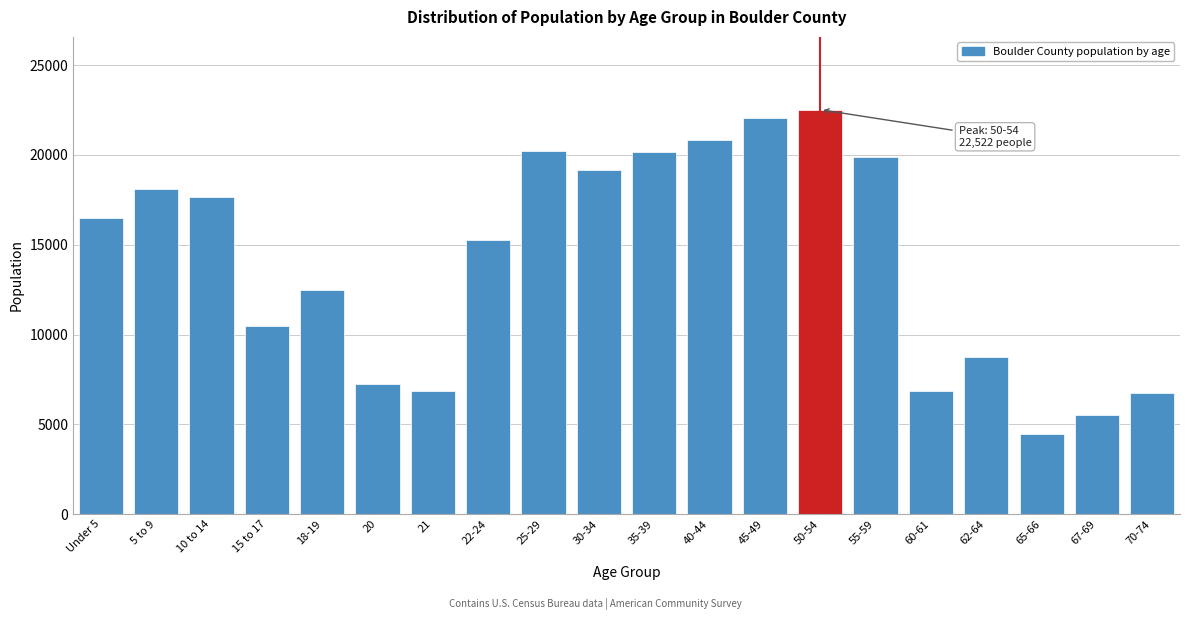

What is the minimum value shown in the chart?

4467